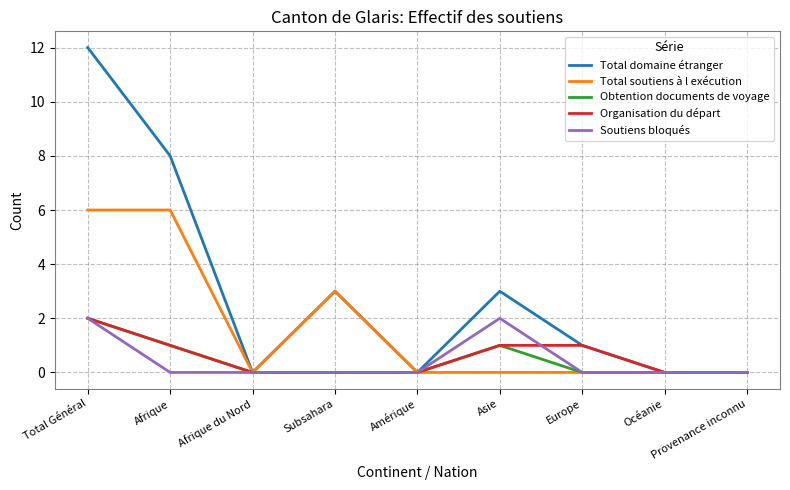

What position from the right is Subsahara?

6